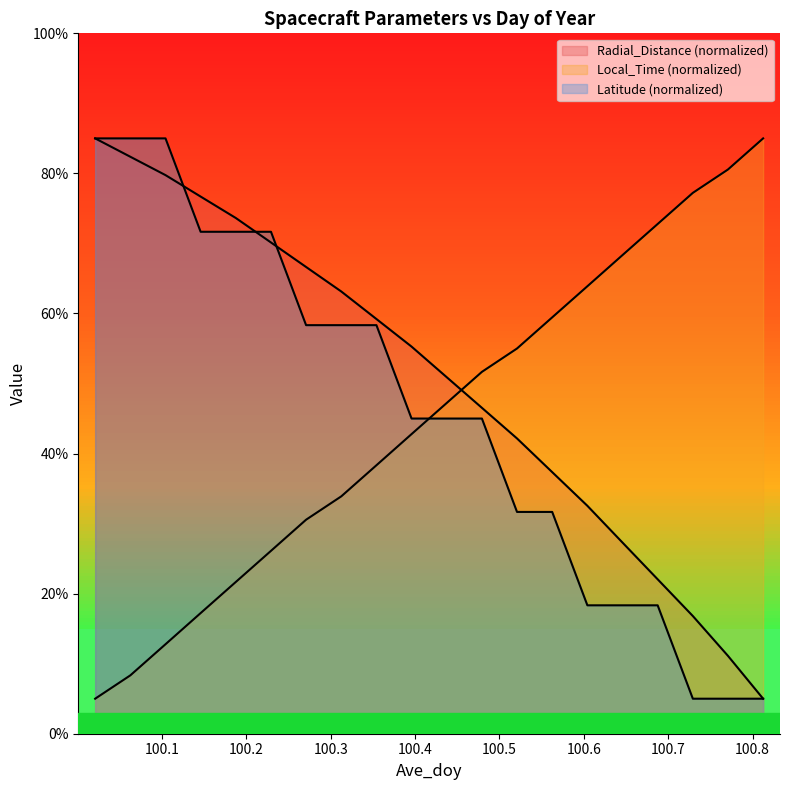

What is the difference between the maximum and minimum values in the Latitude series?

80.0